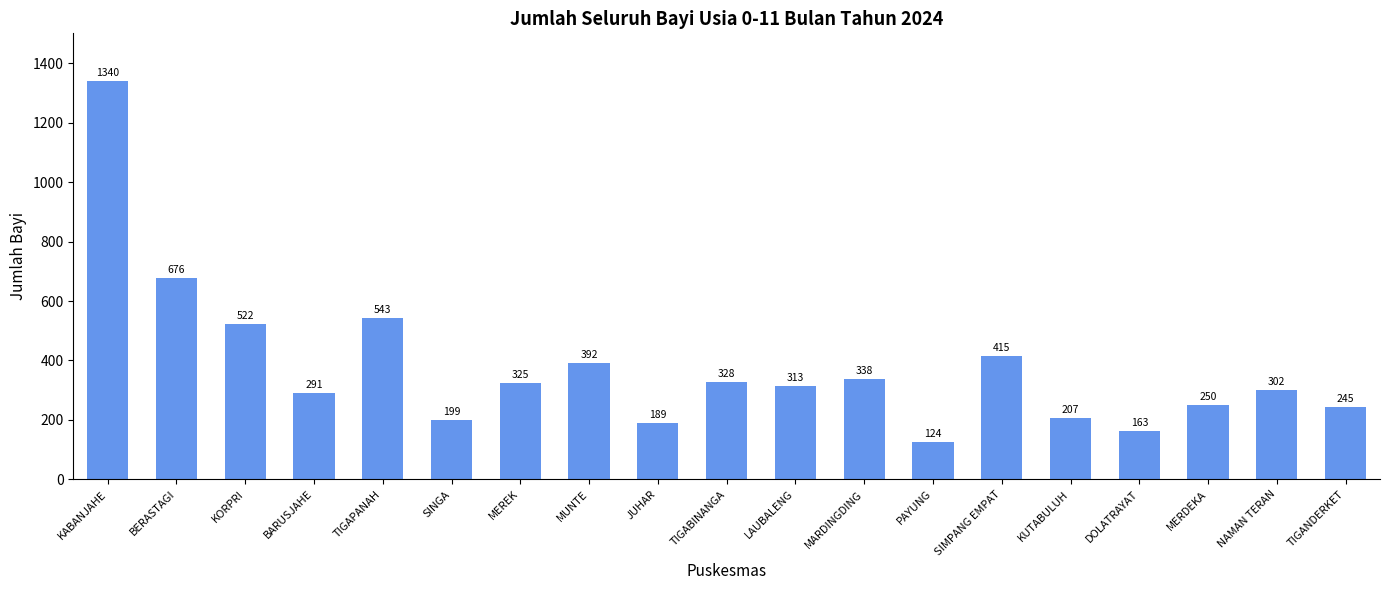

List the labels in order of value, largest first.

KABANJAHE, BERASTAGI, TIGAPANAH, KORPRI, SIMPANG EMPAT, MUNTE, MARDINGDING, TIGABINANGA, MEREK, LAUBALENG, NAMAN TERAN, BARUSJAHE, MERDEKA, TIGANDERKET, KUTABULUH, SINGA, JUHAR, DOLATRAYAT, PAYUNG